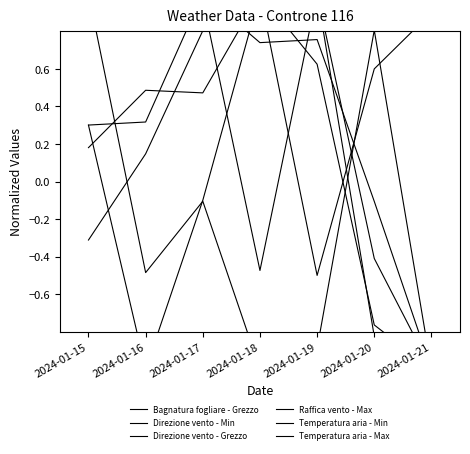

What is the maximum value shown in the chart?

1.0